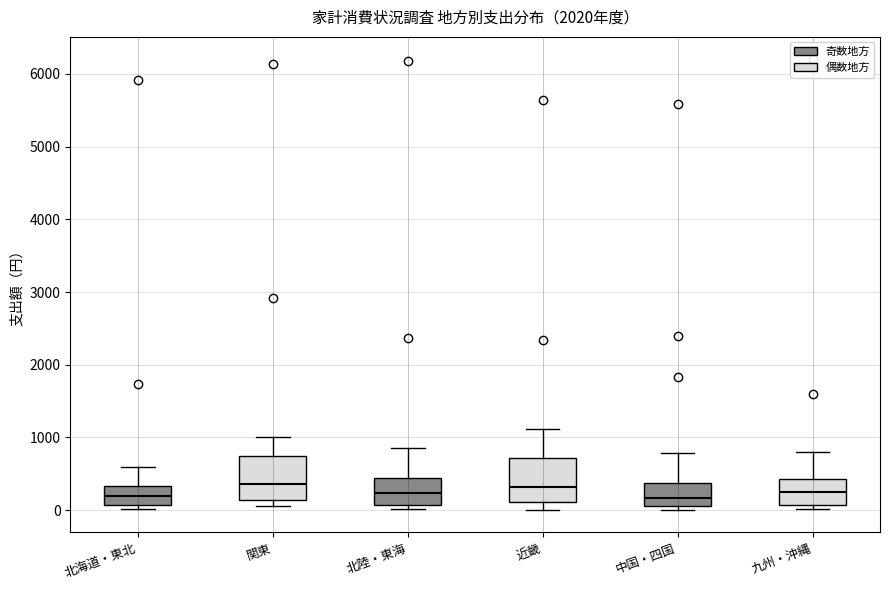

Reading left to right, read every box against the y-axis: the position of its median line, the range the box covers, and the ends of its whiskers. The values are not printed on the chart, so give them approximately, as read against the axis.

北海道・東北: median 200, box 100 to 300, whiskers 0 to 600
関東: median 400, box 100 to 700, whiskers 100 (just below the box's lower edge) to 1000
北陸・東海: median 200, box 100 to 400, whiskers 0 to 900
近畿: median 300, box 100 to 700, whiskers 0 to 1100
中国・四国: median 200, box 100 to 400, whiskers 0 to 800
九州・沖縄: median 200, box 100 to 400, whiskers 0 to 800